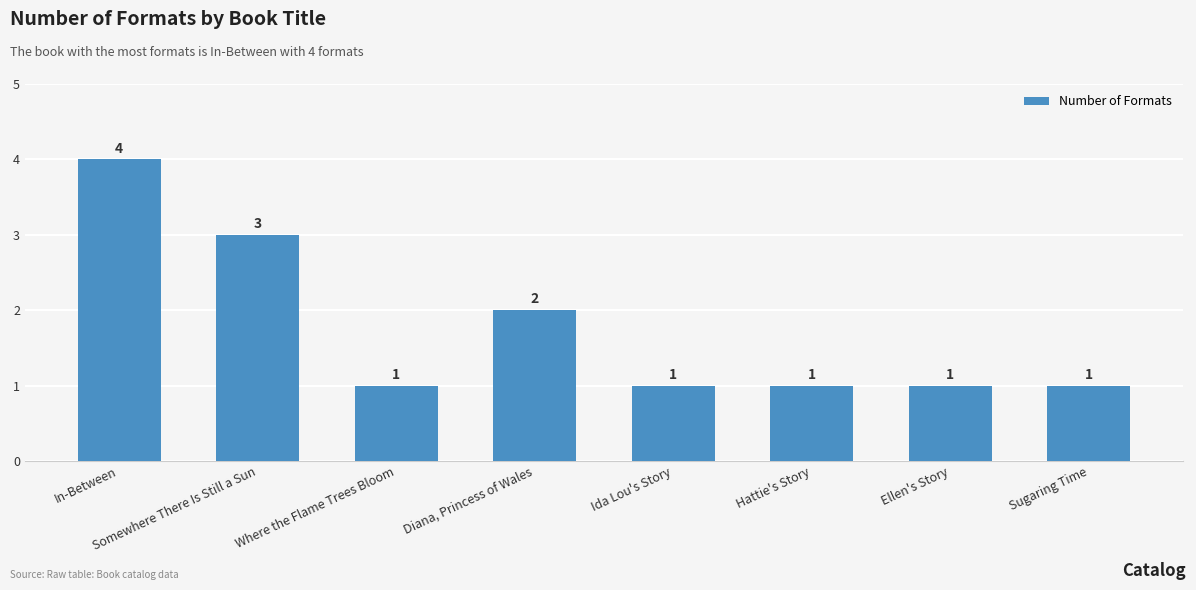

What is the label of the 2nd bar from the right?

Ellen's Story